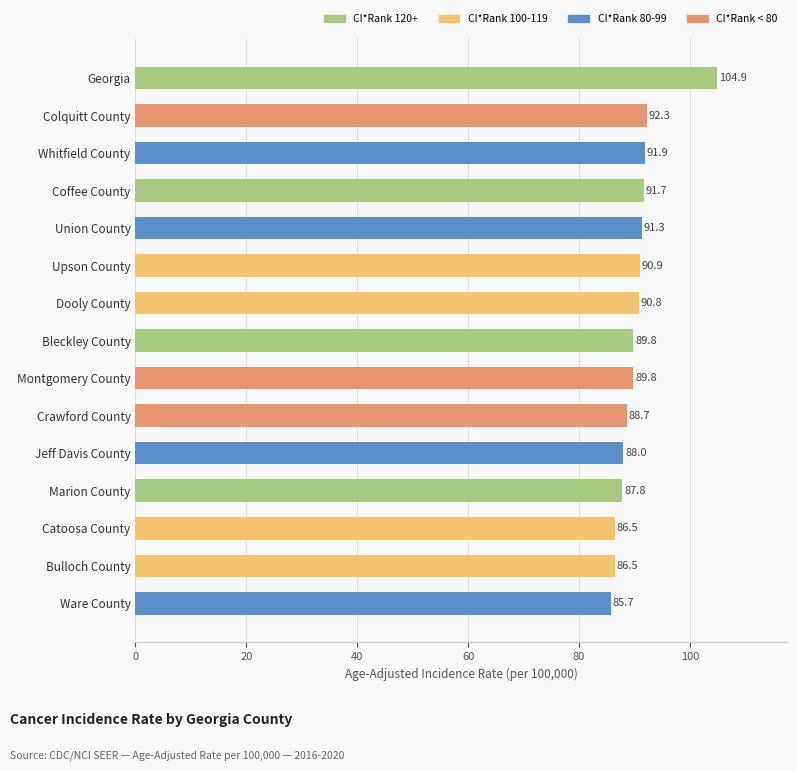

What is the minimum value shown in the chart?

85.7